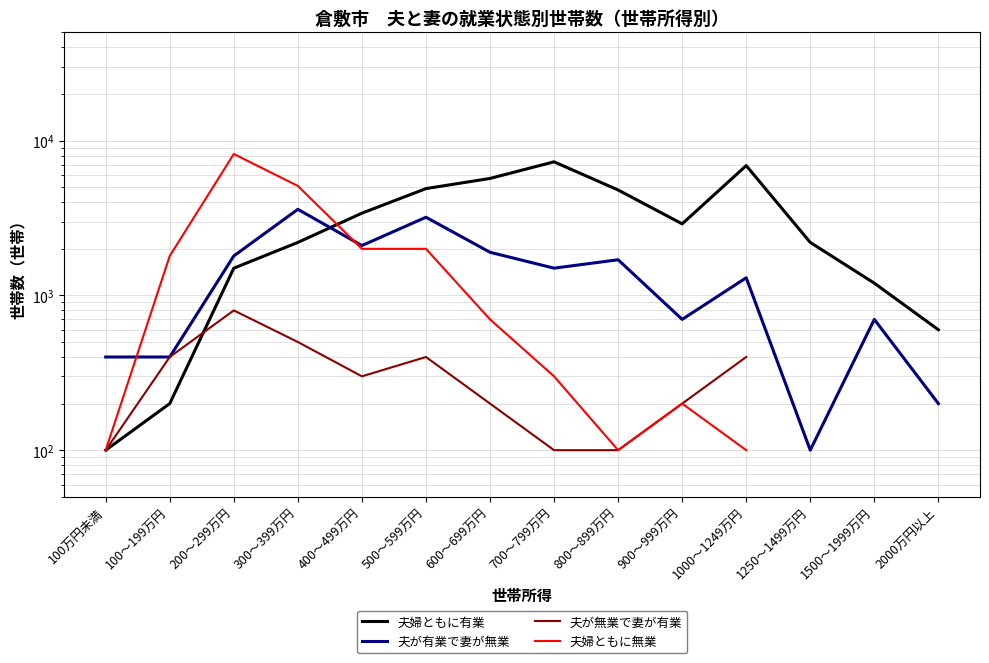

What are all the series names shown in the legend?

夫婦ともに有業, 夫が有業で妻が無業, 夫が無業で妻が有業, 夫婦ともに無業